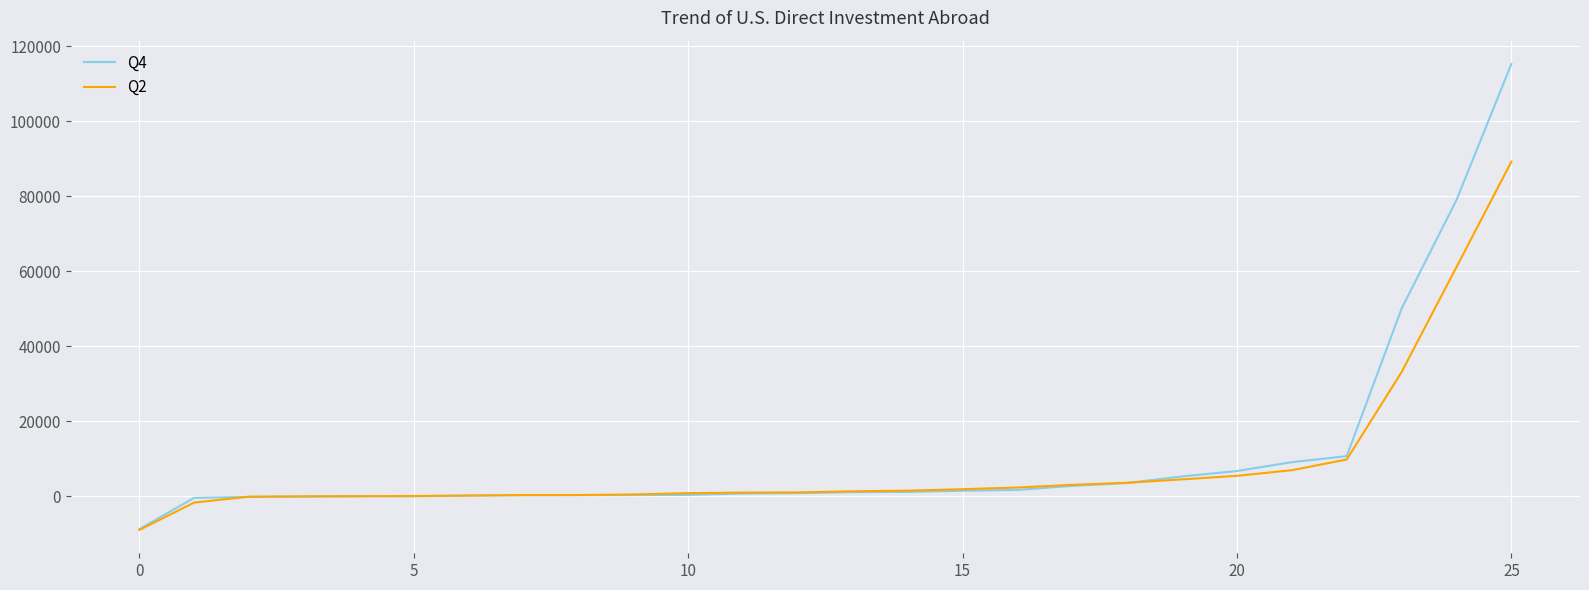

How many lines are shown in the chart?

2